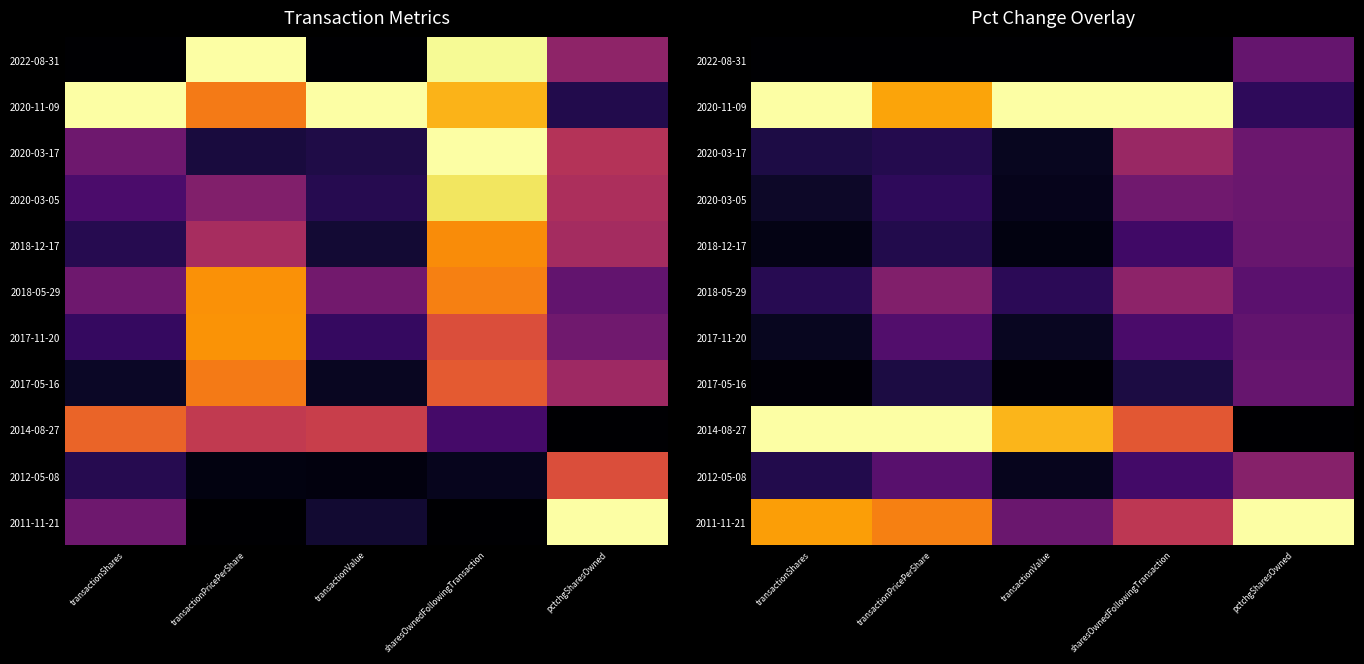

At which category is the sum across all series the highest?

sharesOwnedFollowingTransaction